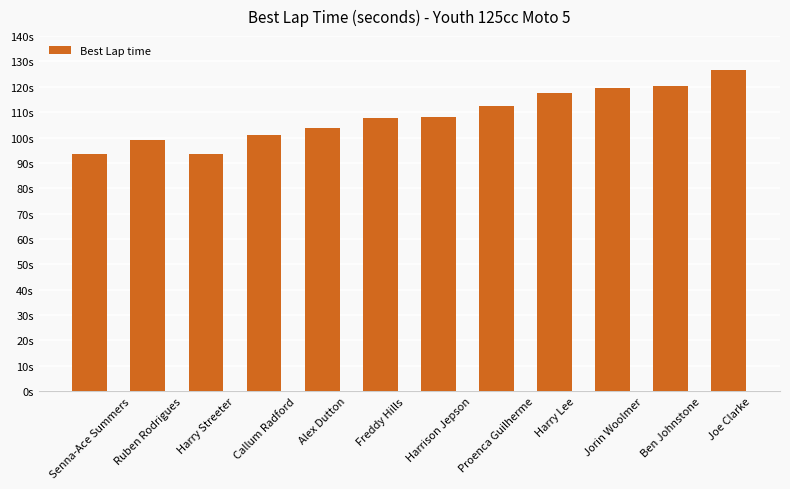

Reading left to right, list all the values displayed in this chart.

Senna-Ace Summers=93.5	Ruben Rodrigues=99.0	Harry Streeter=93.3	Callum Radford=100.9	Alex Dutton=103.9	Freddy Hills=107.7	Harrison Jepson=108.2	Proenca Guilherme=112.4	Harry Lee=117.5	Jorin Woolmer=119.6	Ben Johnstone=120.5	Joe Clarke=126.7